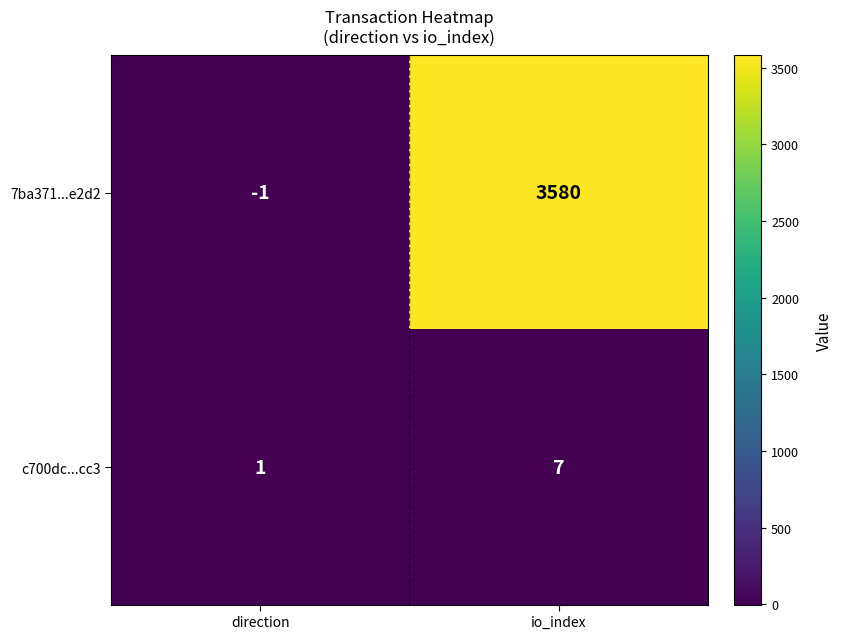

At how many categories does at least one series exceed 3339?

1